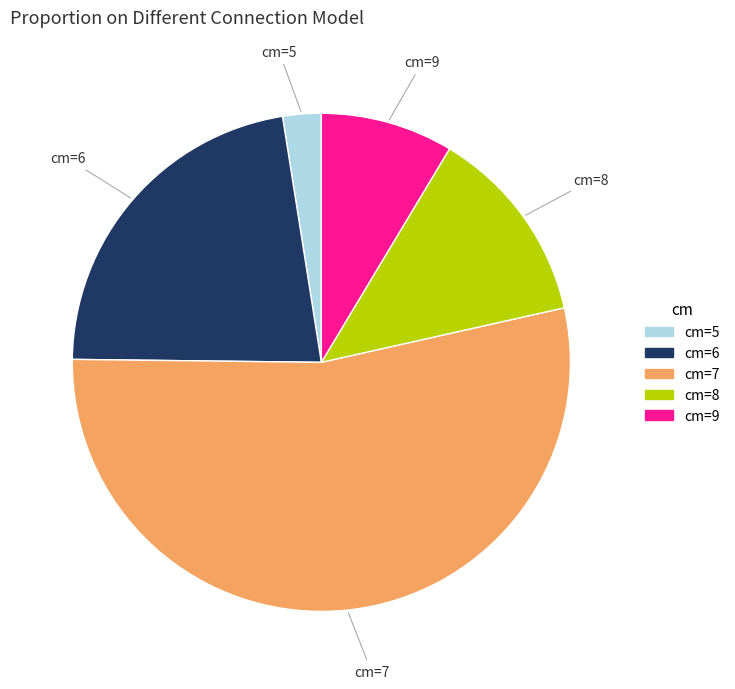

Is there any slice that represents more than half of the pie?

Yes